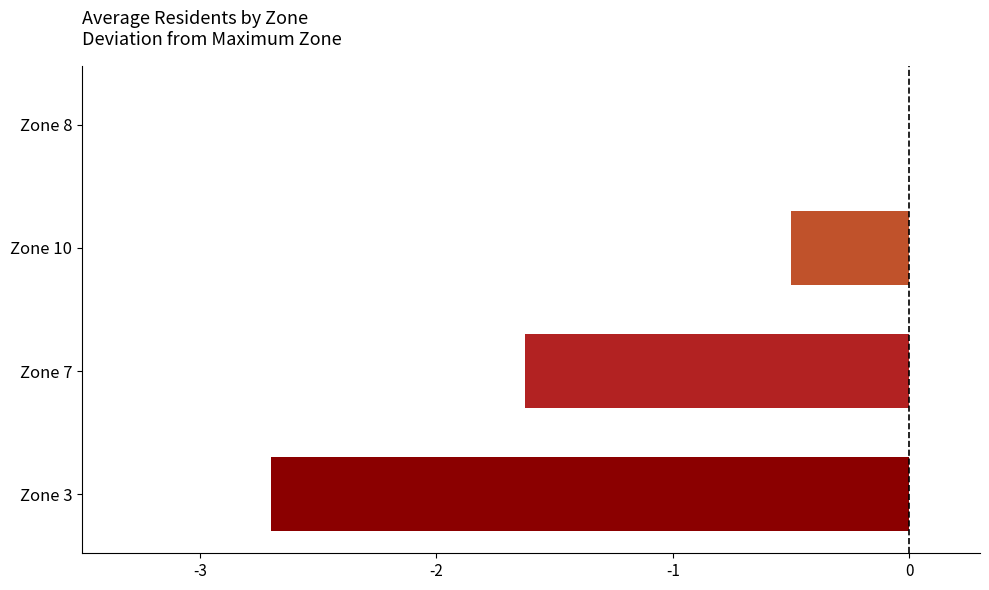

Does the chart contain stacked bars?

No